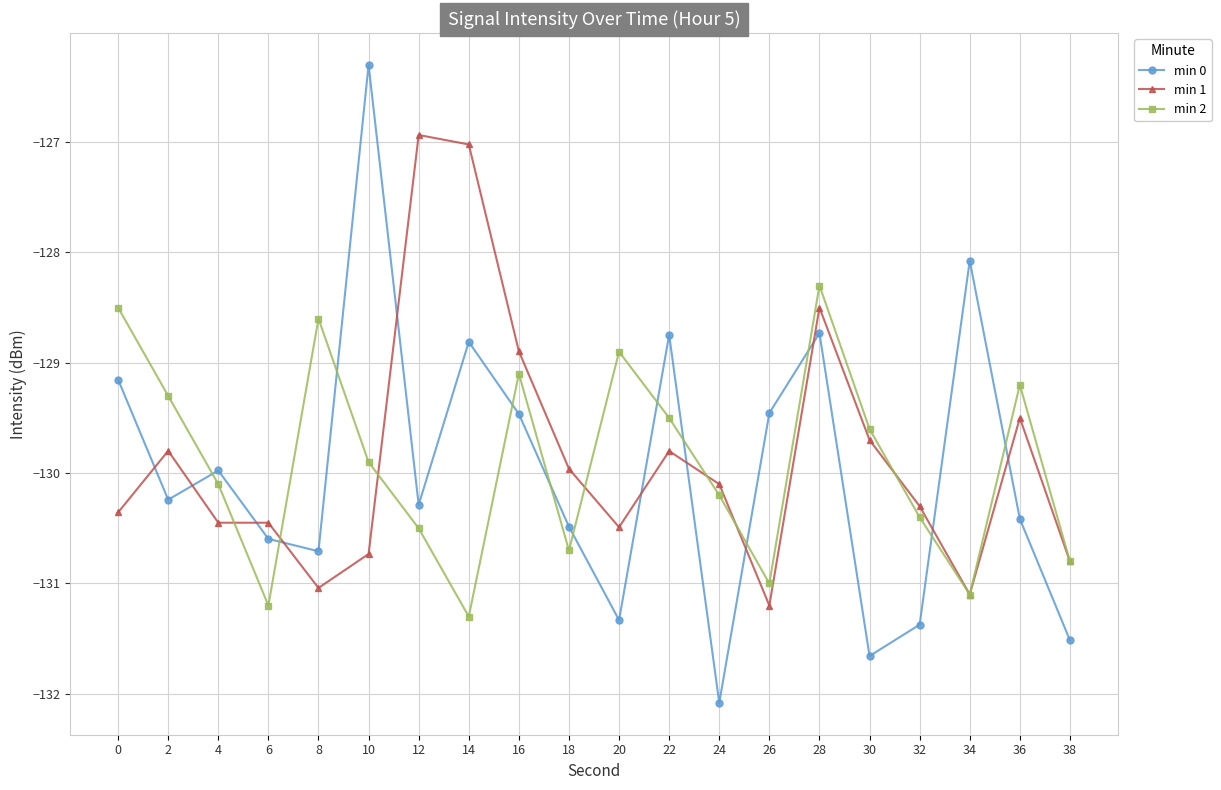

What is the total value across all series at 18?

-391.1